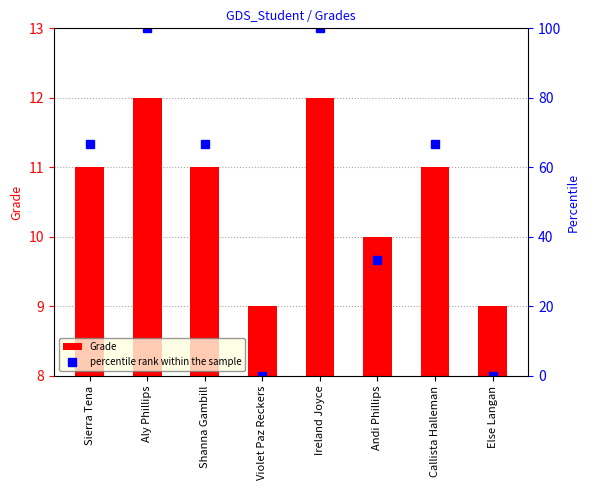

Reading left to right, transcribe all the data shown in this chart.

11	12	11	9	12	10	11	9